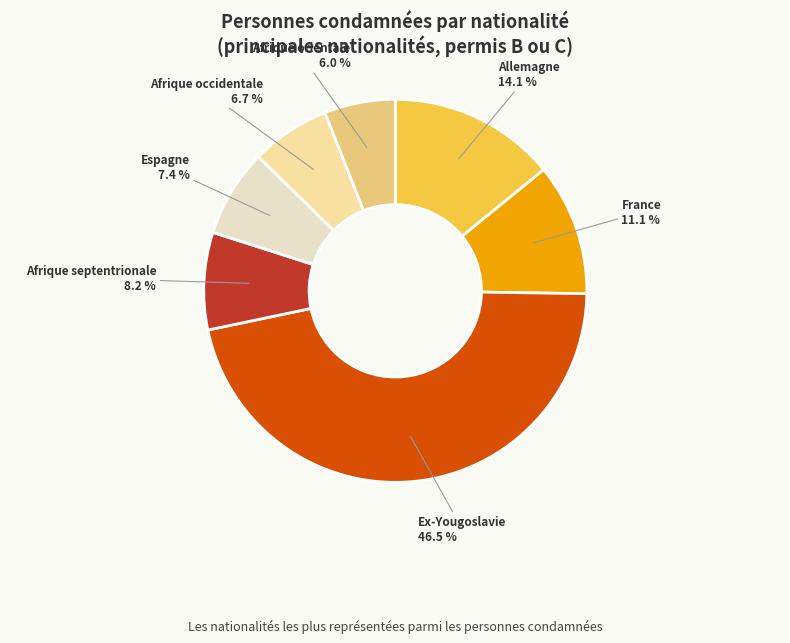

Which category has the smallest portion of the pie?

Afrique orientale